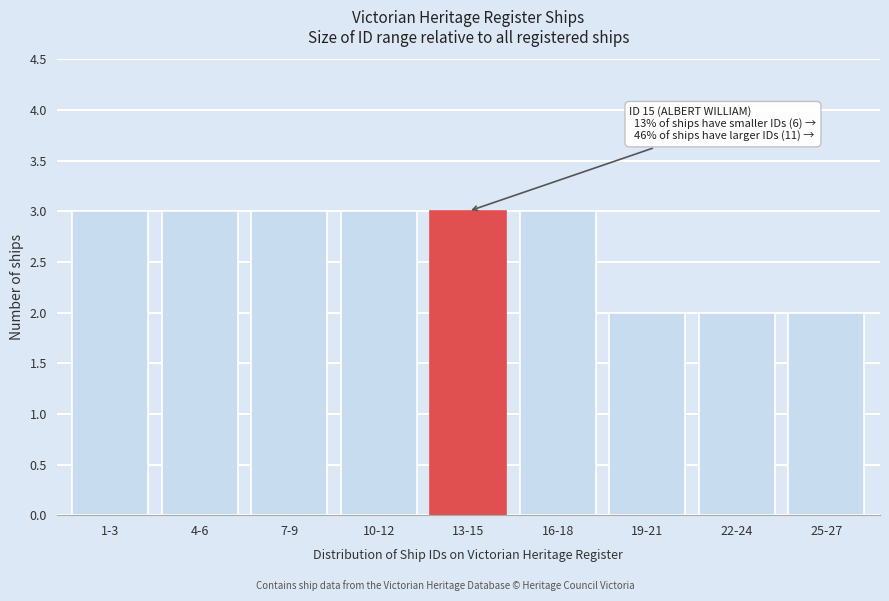

Reading left to right, list all the values displayed in this chart.

3	3	3	3	3	3	2	2	2